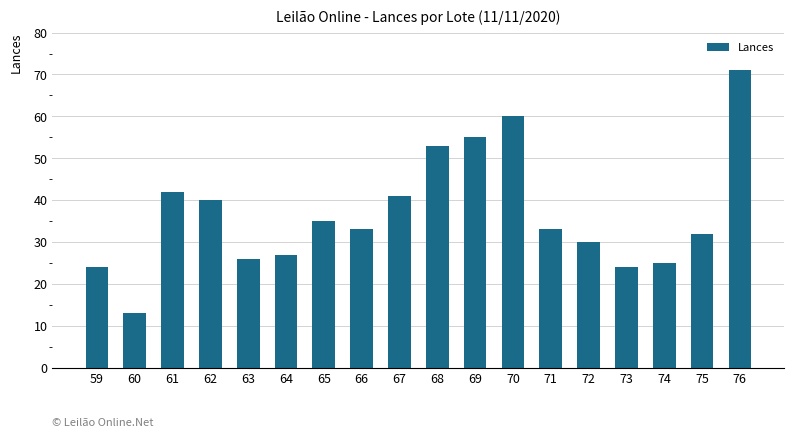

What is the change in value from 60 to 63?

+13